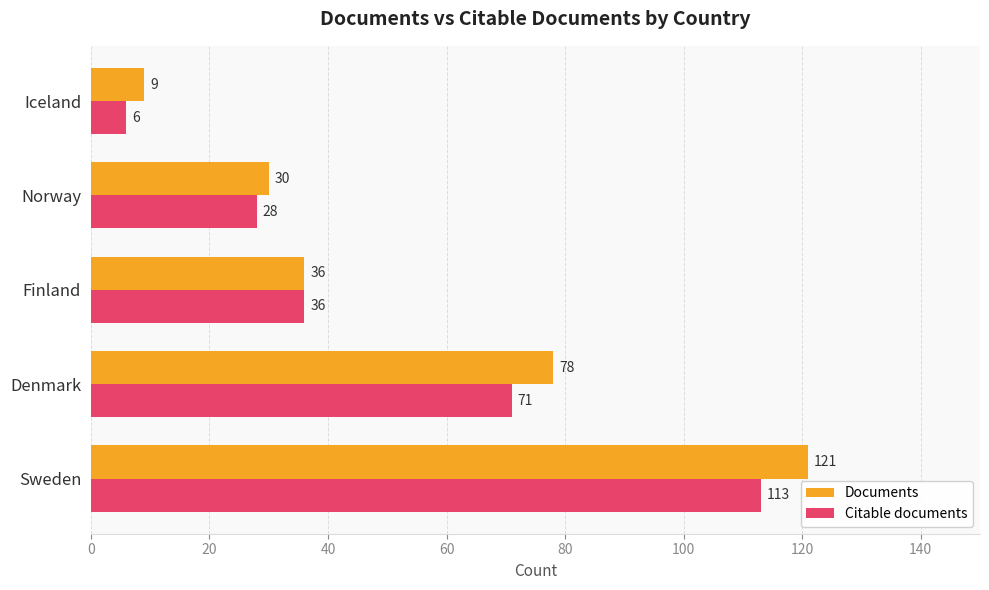

Which series has the largest total across all categories?

Documents